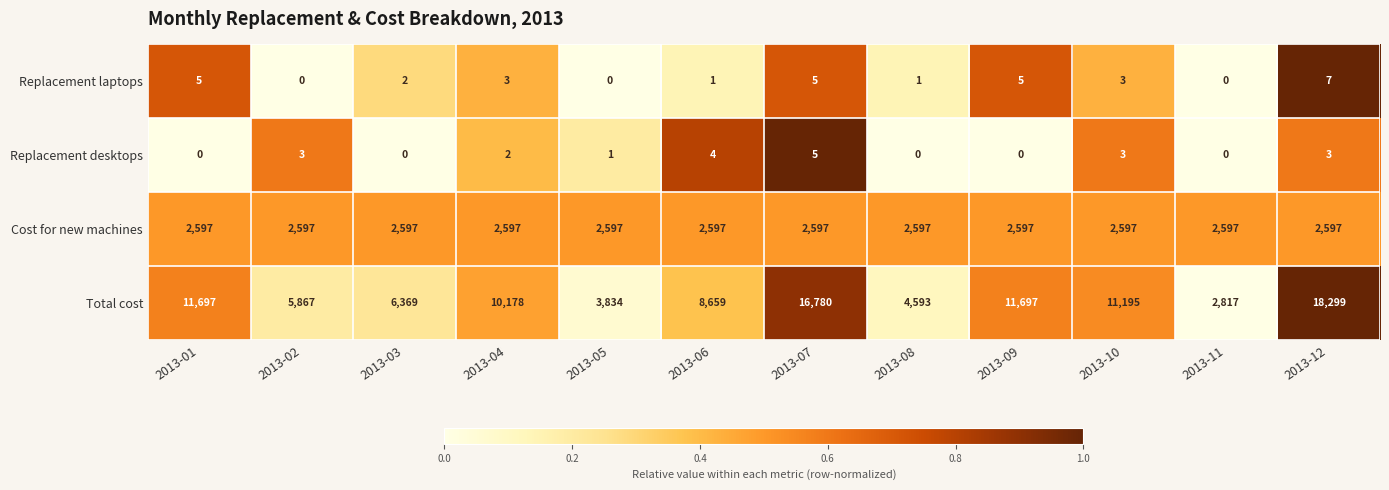

What value does the Replacement desktops series have at 2013-12?

3